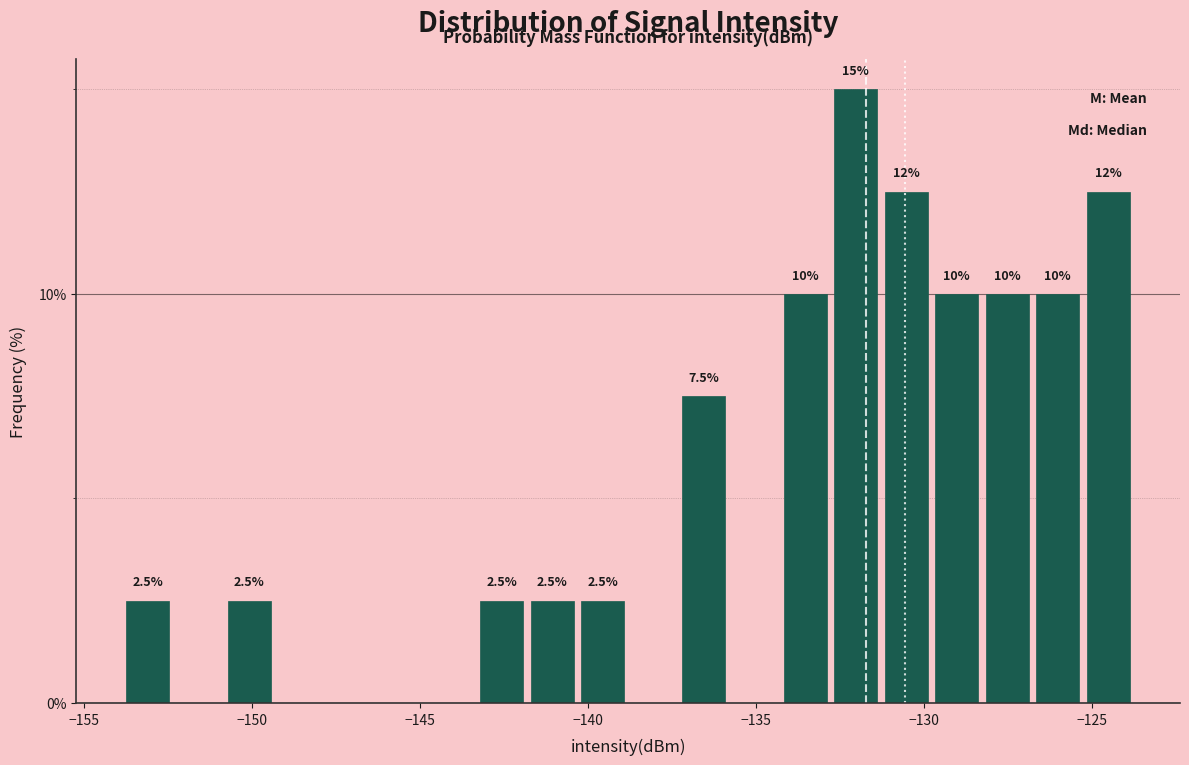

Read against the x-axis, roughly where is the centre of the tallest bar?

-132.0